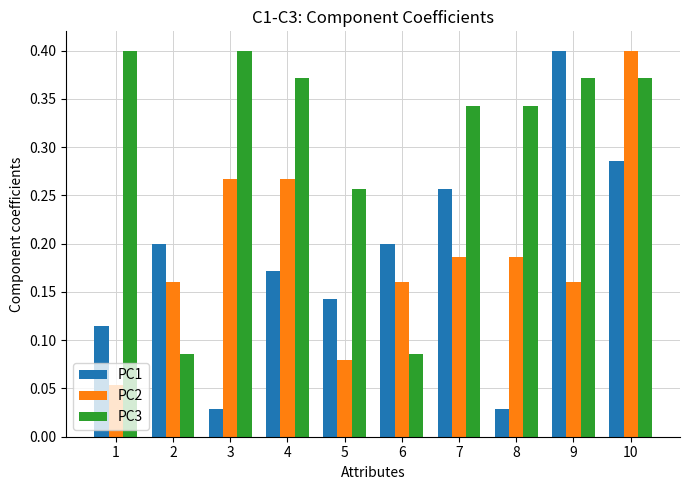

Which series has the largest total across all categories?

PC3